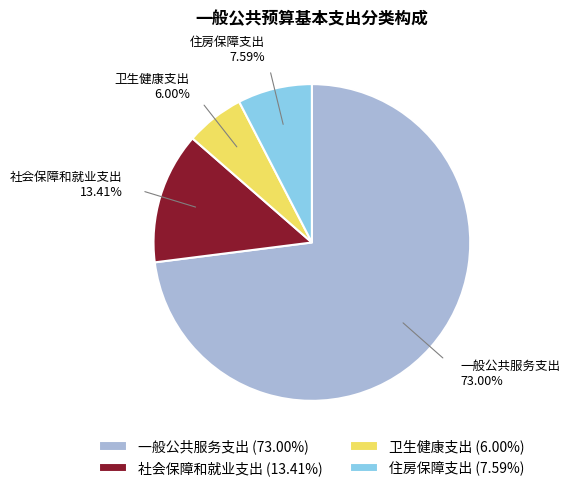

What percentage is the 住房保障支出 slice, to the nearest percent?

8%